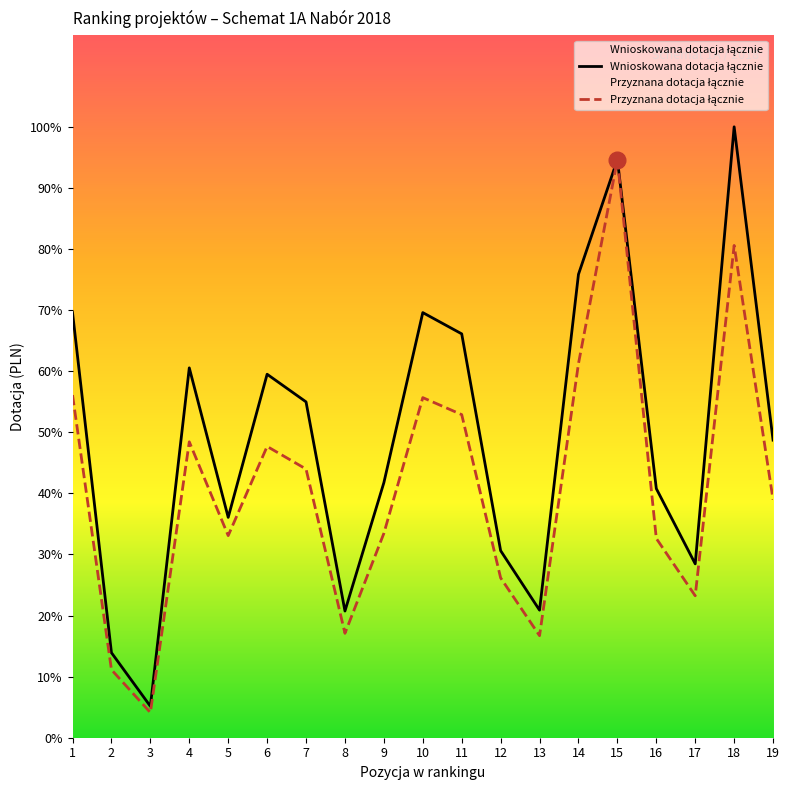

True or false: Wnioskowana dotacja łącznie and Przyznana dotacja łącznie cross at least once.

False